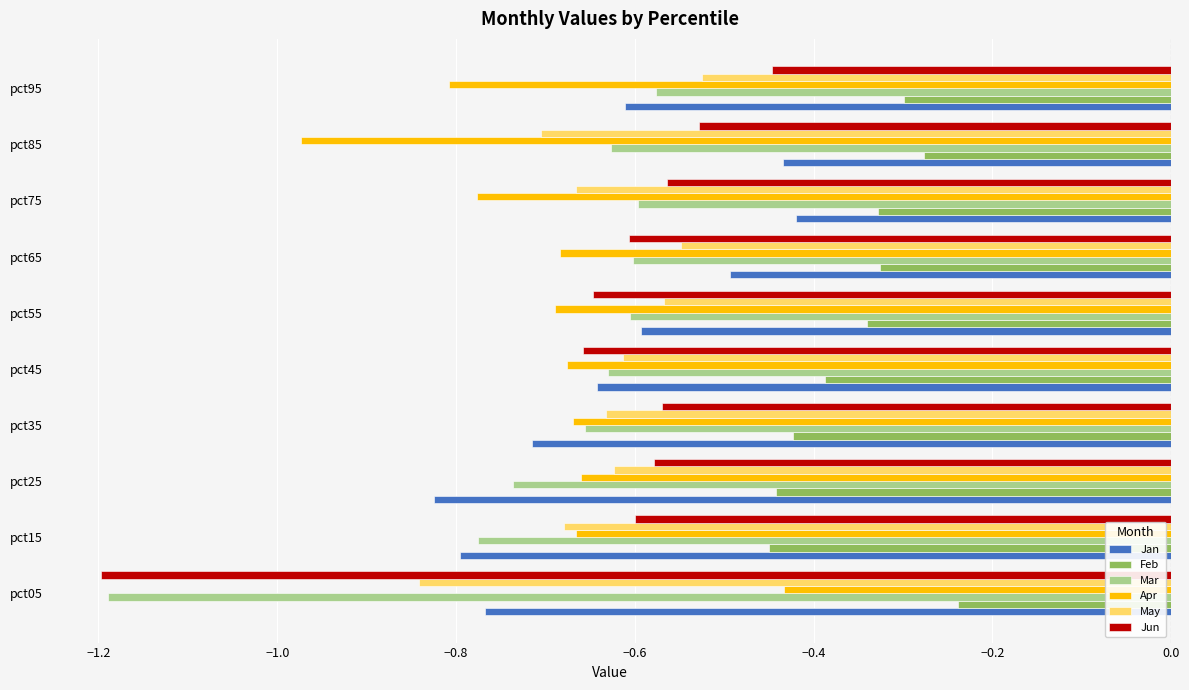

At which label is Jun closest to 0?

pct95